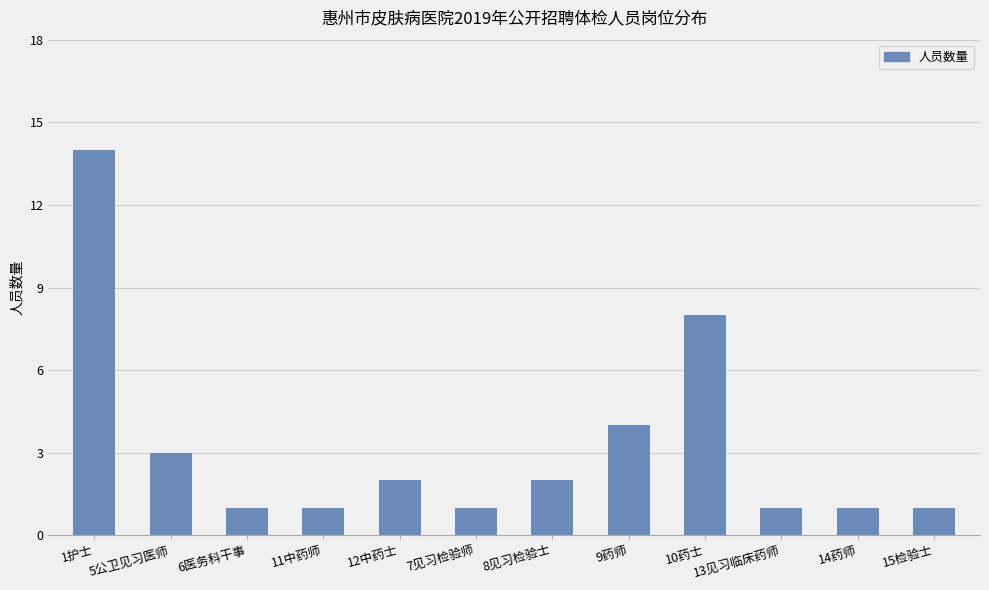

What is the approximate value at 11中药师?

1